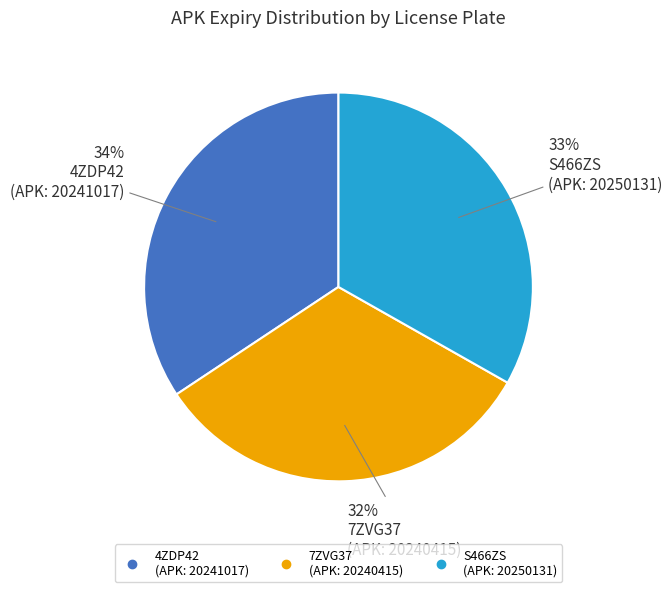

Is the sum of 4ZDP42 (APK: 20241017) and 7ZVG37 (APK: 20240415) greater than half?

Yes